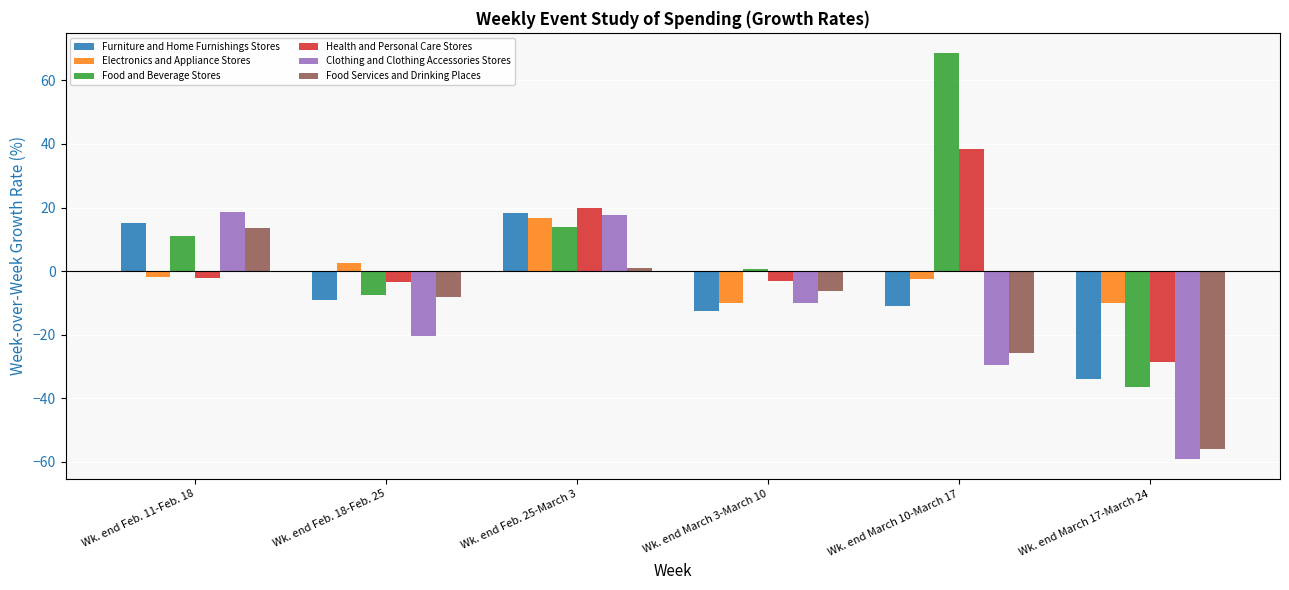

What value does the Clothing and Clothing Accessories Stores series have at Wk. end Feb. 18-Feb. 25?

-20.4